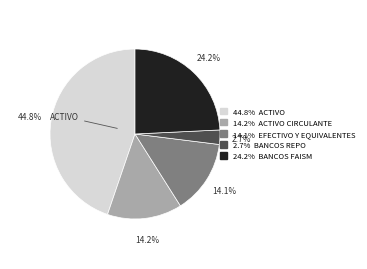

Is there a majority slice in this chart?

No